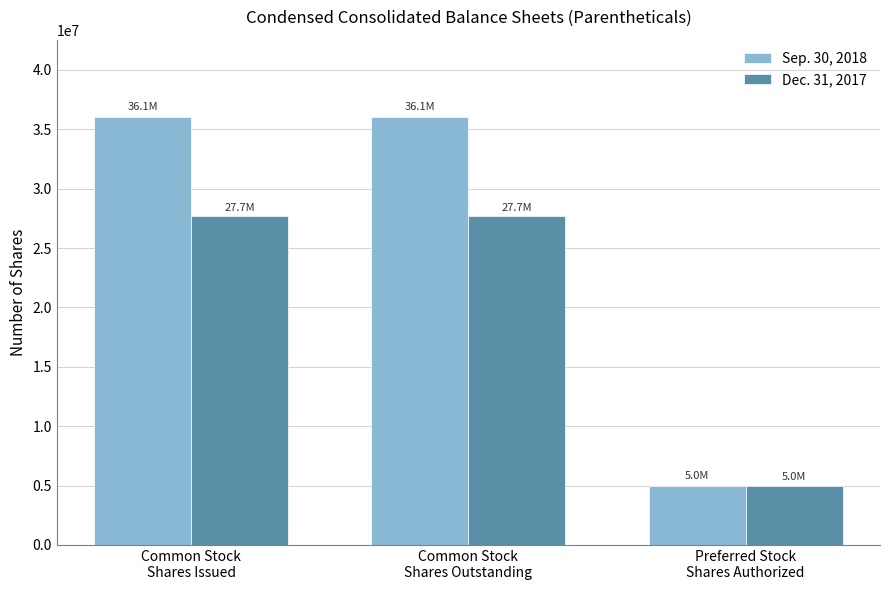

What is the average value of the Sep. 30, 2018 series?

25705218